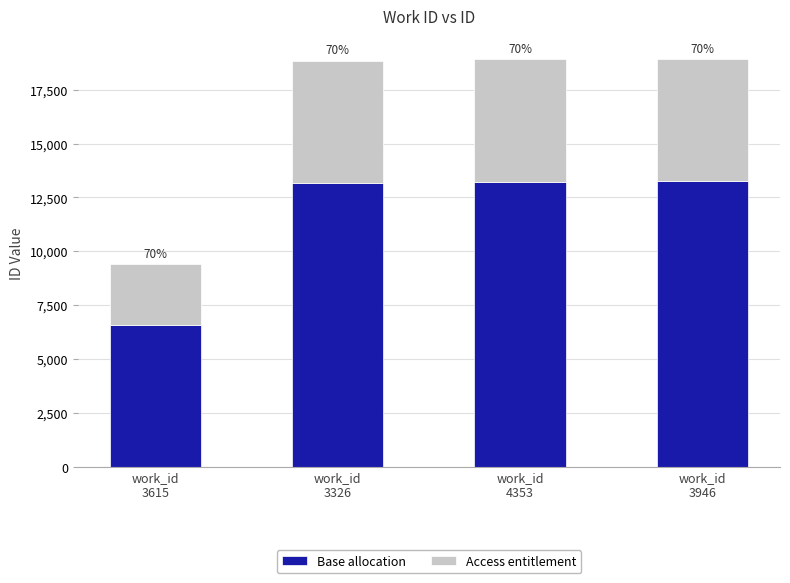

True or false: Base allocation has a value of 8812.2 at work_id
3615.

False